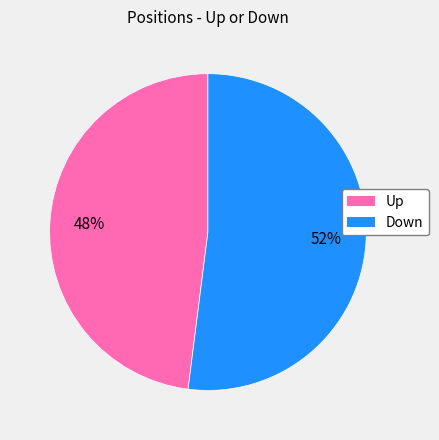

Is there any slice that represents more than half of the pie?

Yes